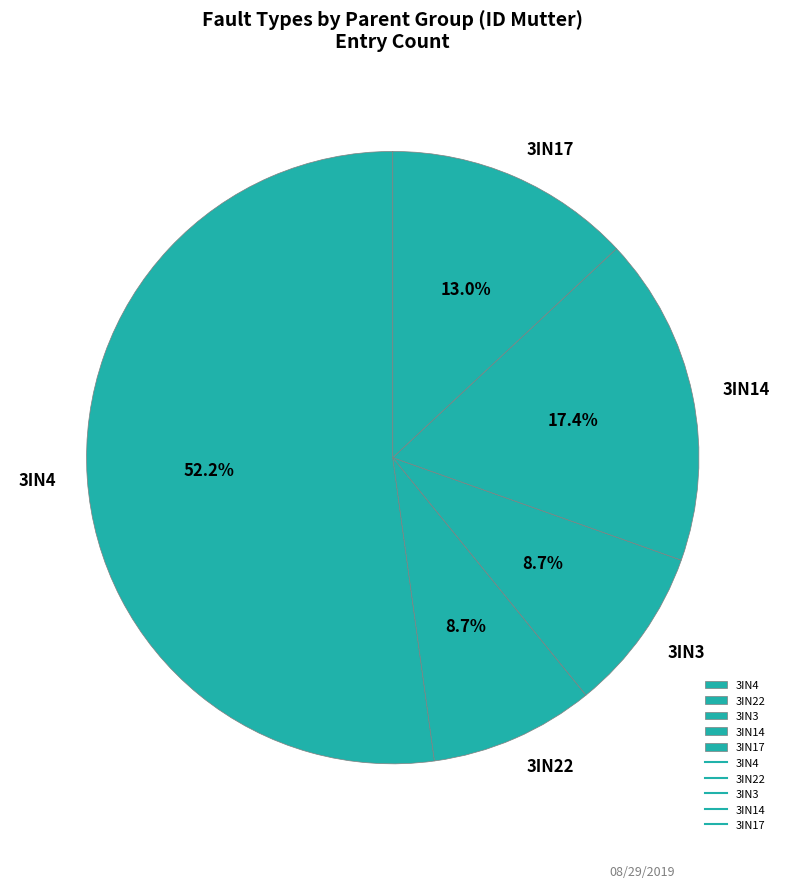

Between 3IN17 and 3IN3, which is larger?

3IN17